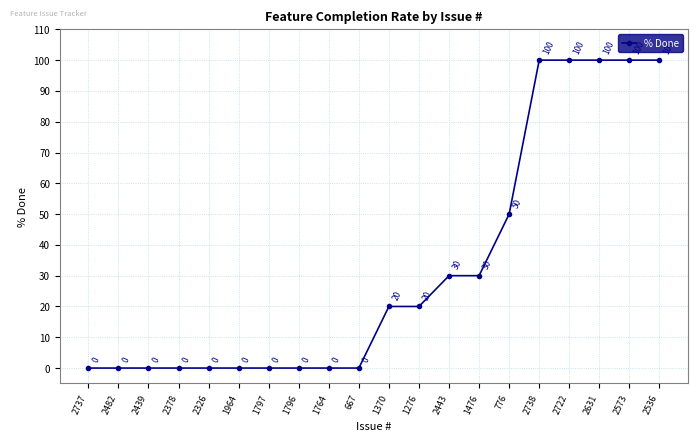

What is the label of the 8th point from the left?

1796